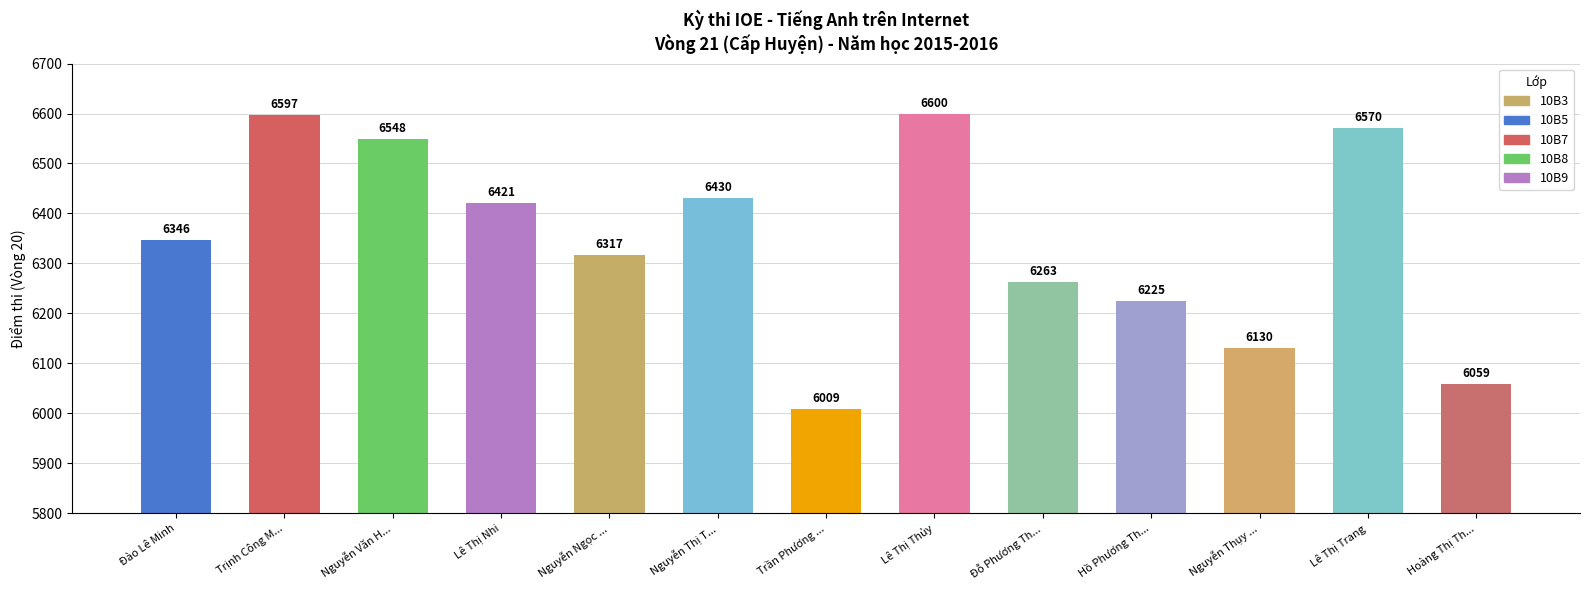

Rank the categories by value from highest to lowest.

Lê Thị Thủy, Trịnh Công M..., Lê Thị Trang, Nguyễn Văn H..., Nguyễn Thị T..., Lê Thị Nhi, Đào Lê Minh, Nguyễn Ngọc ..., Đỗ Phương Th..., Hồ Phương Th..., Nguyễn Thụy ..., Hoàng Thị Th..., Trần Phương ...